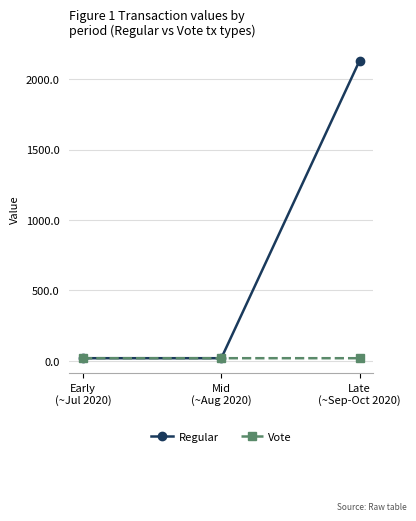

Which series has the largest total across all categories?

Regular